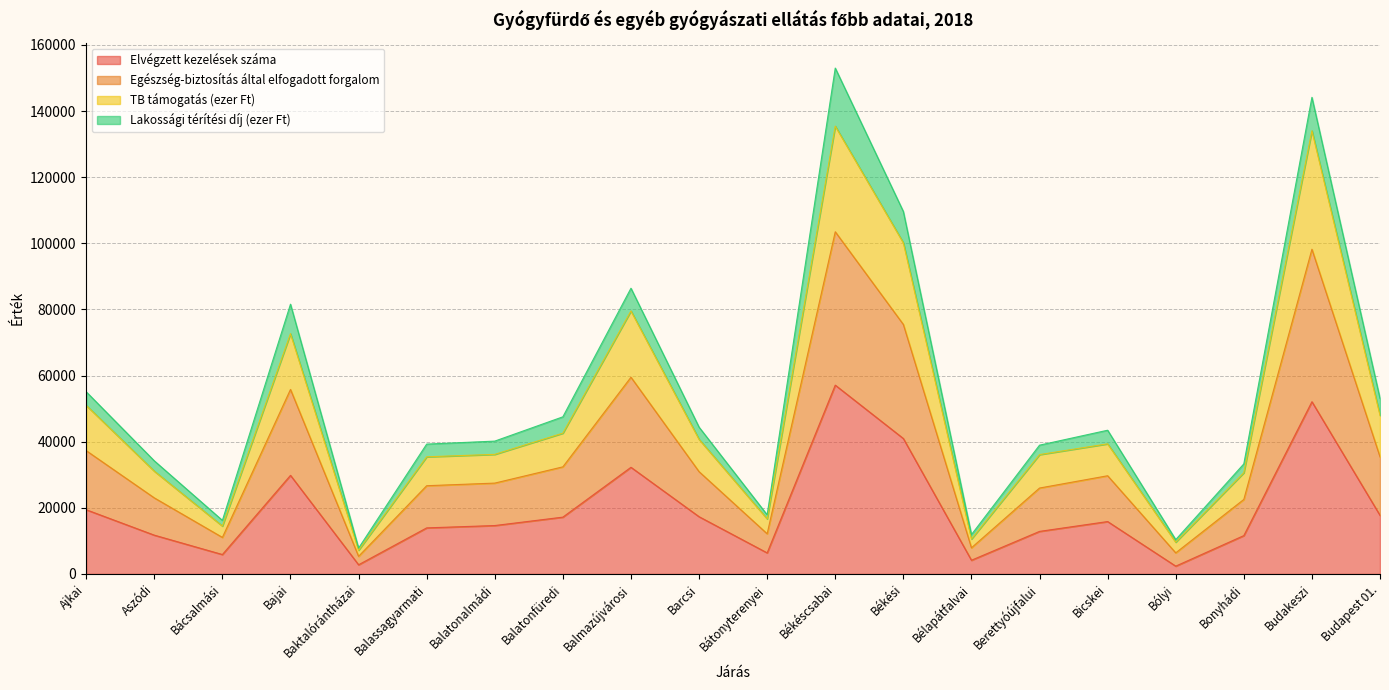

True or false: TB támogatás (ezer Ft) has more than 2 points higher than both neighbors.

True